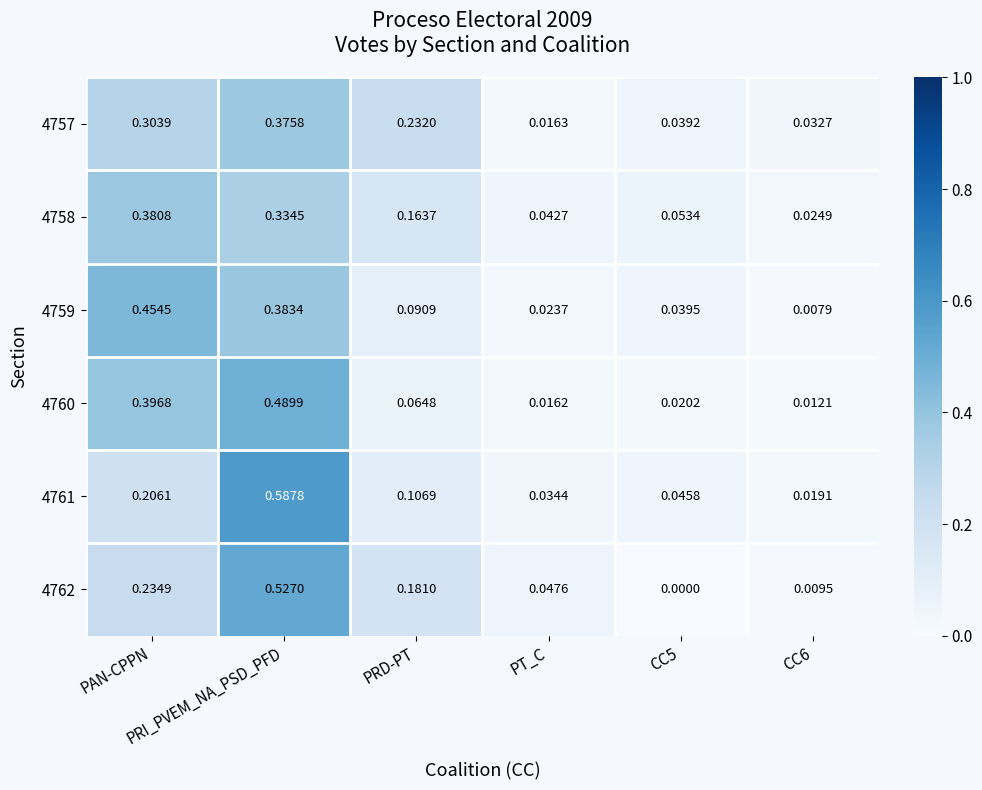

What is the spread (max minus min) of values at PRD-PT?

0.2